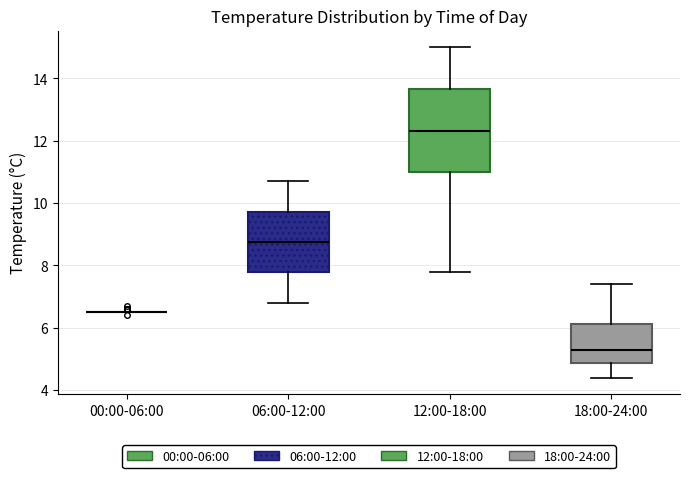

Reading left to right, read every box against the y-axis: the position of its median line, the range the box covers, and the ends of its whiskers. The values are not printed on the chart, so give them approximately, as read against the axis.

00:00-06:00: box collapsed to a line at 6.6, whiskers 6.6 to 6.6
06:00-12:00: median 8.8, box 7.8 to 9.8, whiskers 6.8 to 10.8
12:00-18:00: median 12.4, box 11.0 to 13.6, whiskers 7.8 to 15.0
18:00-24:00: median 5.4, box 4.8 to 6.2, whiskers 4.4 to 7.4